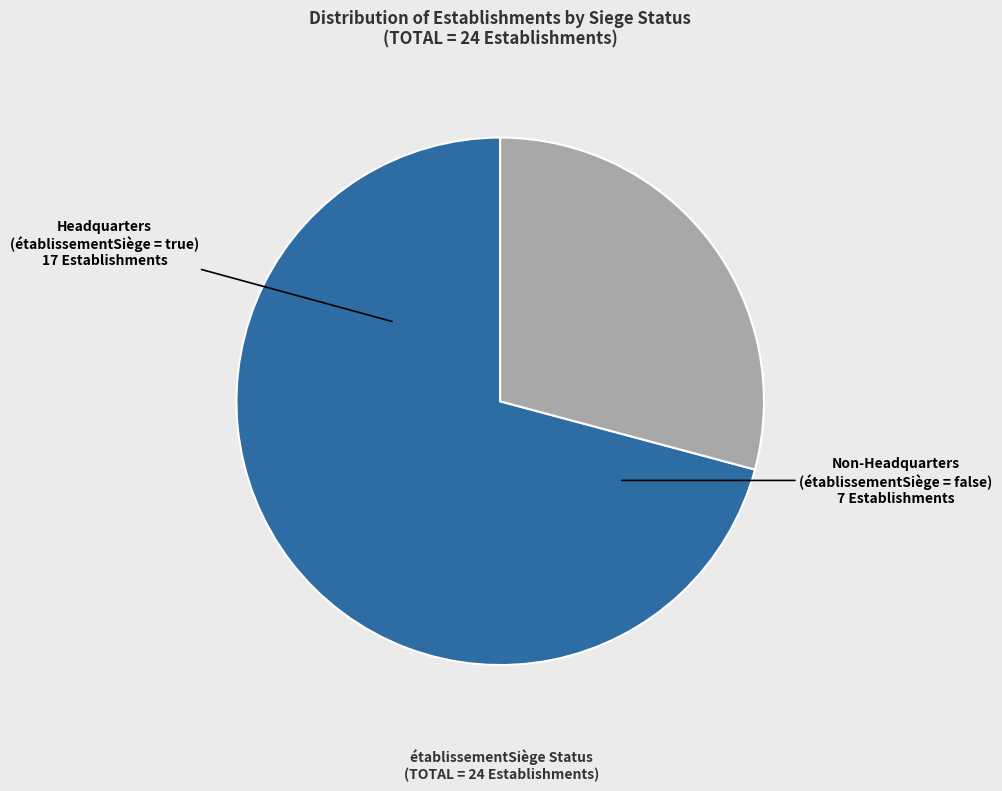

Does any single category account for the majority?

Yes